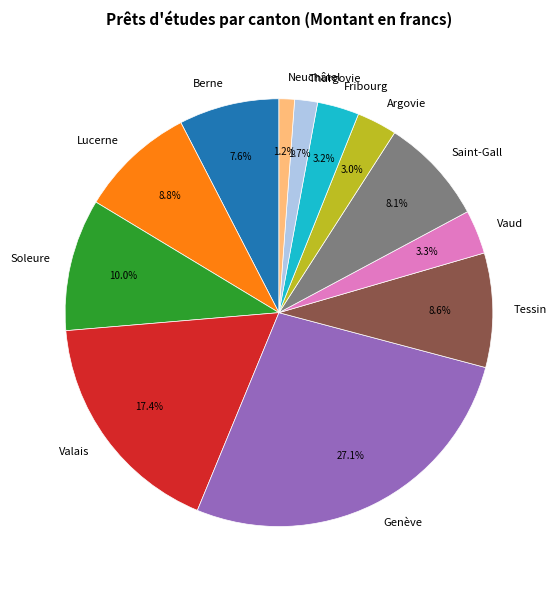

Count the number of slices in the pie.

12